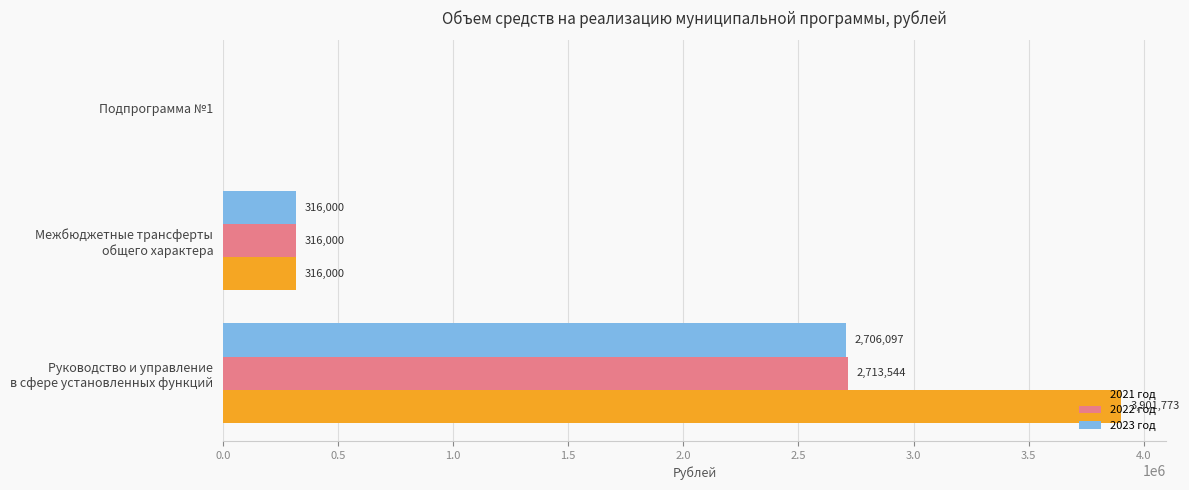

What is the maximum value for 2023 год?

2706097